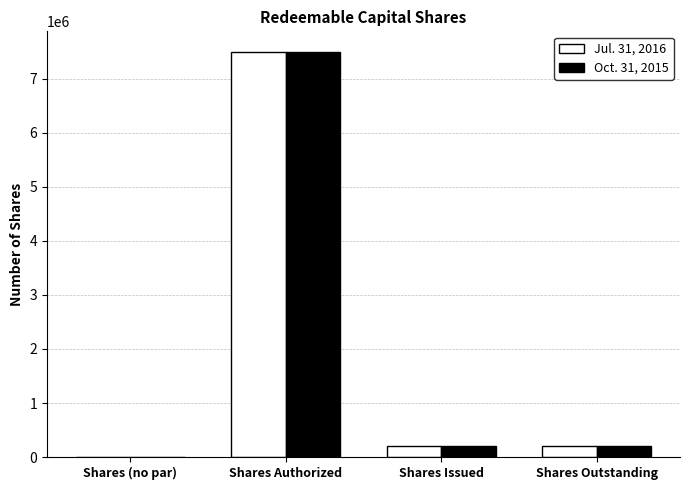

The value of Oct. 31, 2015 at Shares Outstanding is 200000. True or false?

True